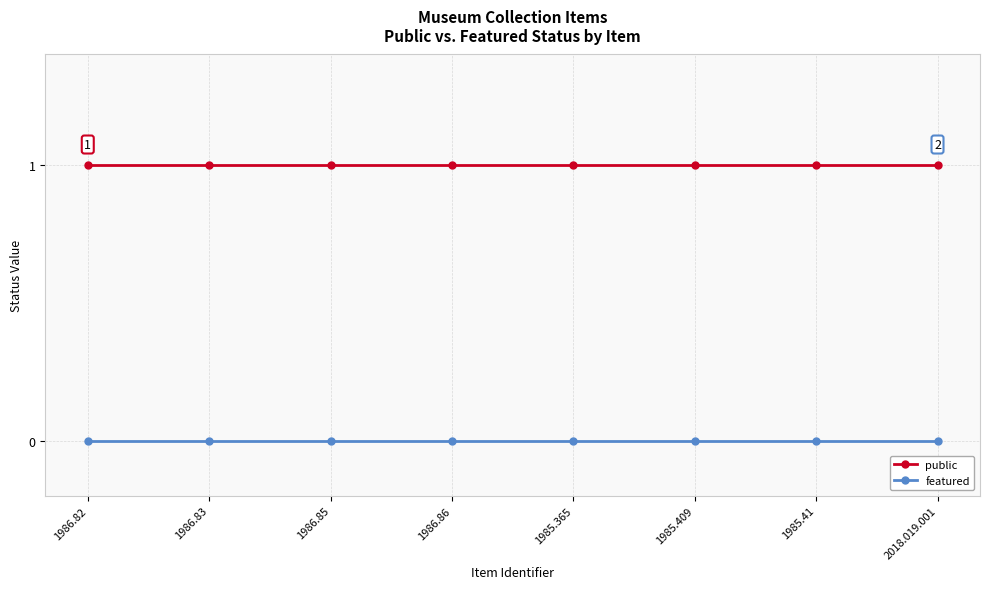

Reading right to left, list all the values displayed in this chart.

public: 1	1	1	1	1	1	1	1
featured: 0	0	0	0	0	0	0	0